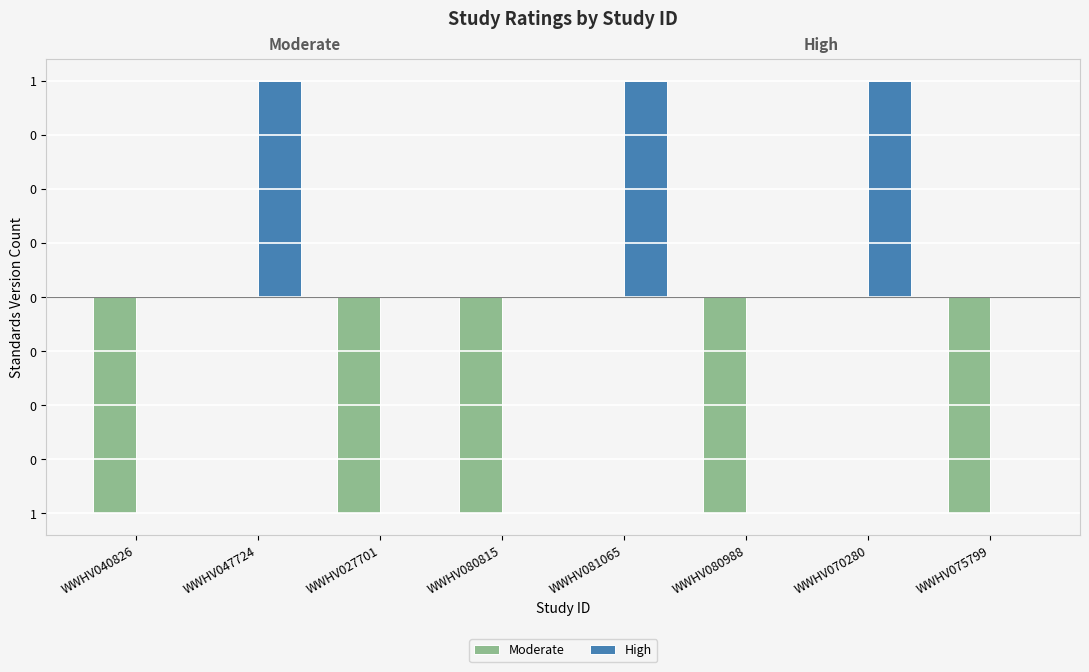

Are the bars horizontal?

No